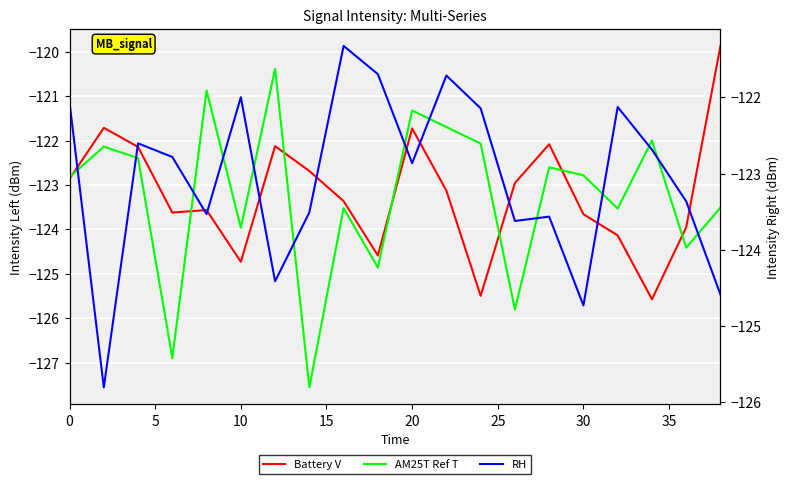

What is the greatest value displayed?

-119.9